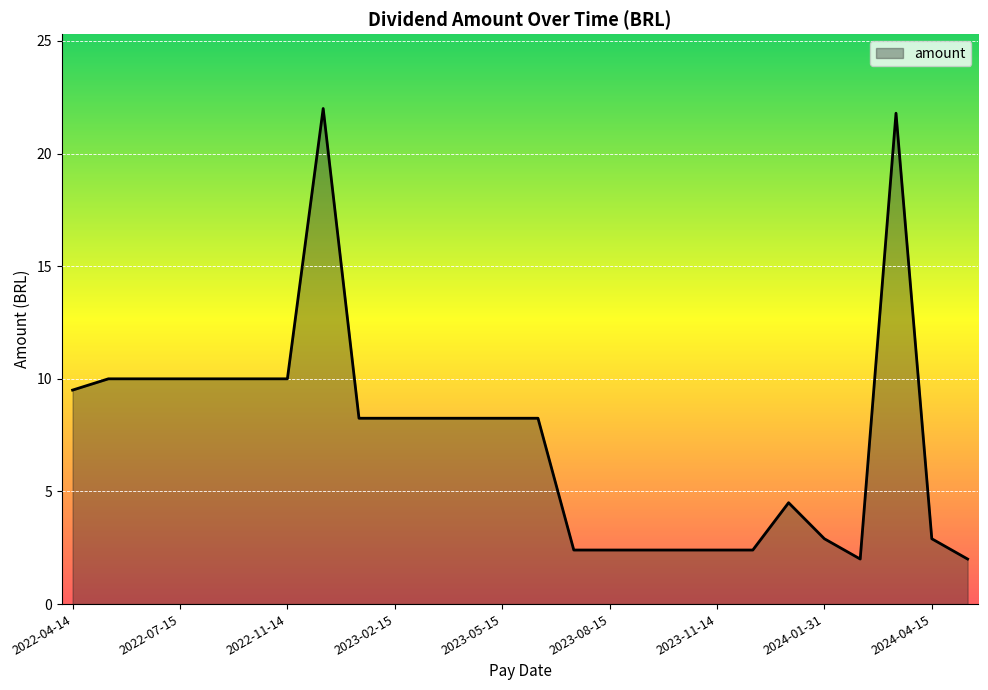

What is the maximum value shown in the chart?

22.0